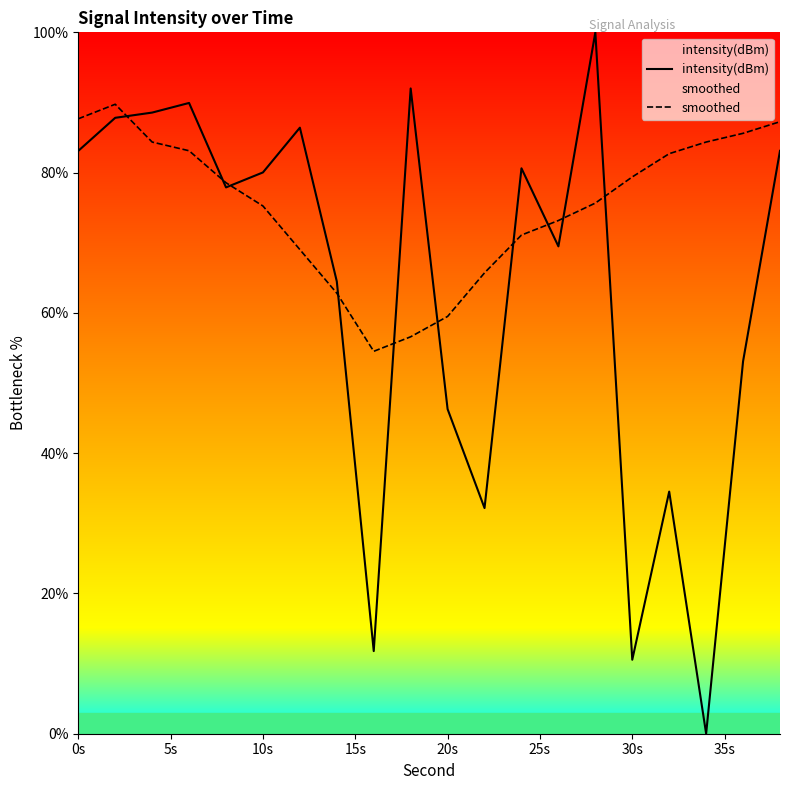

Which series has the widest spread of values?

intensity(dBm)